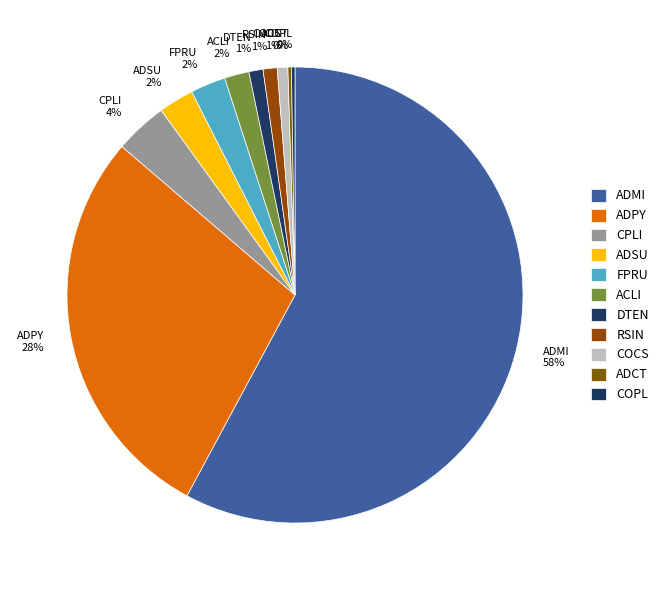

What percentage is the COCS 1% slice, to the nearest percent?

1%